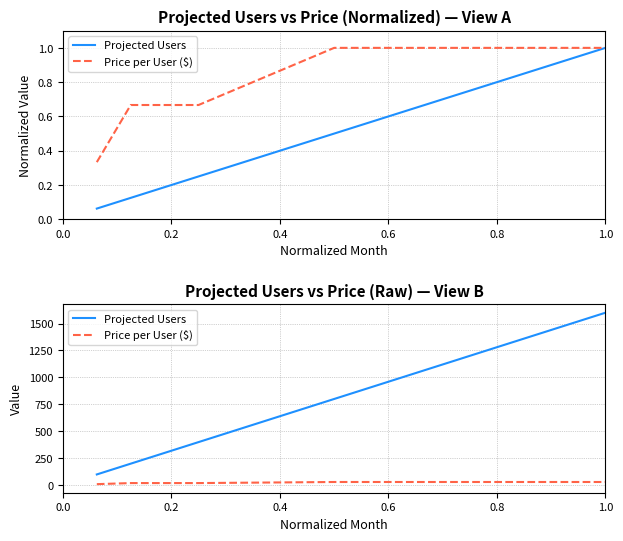

True or false: Price per User ($) and Projected Users cross at least once.

False